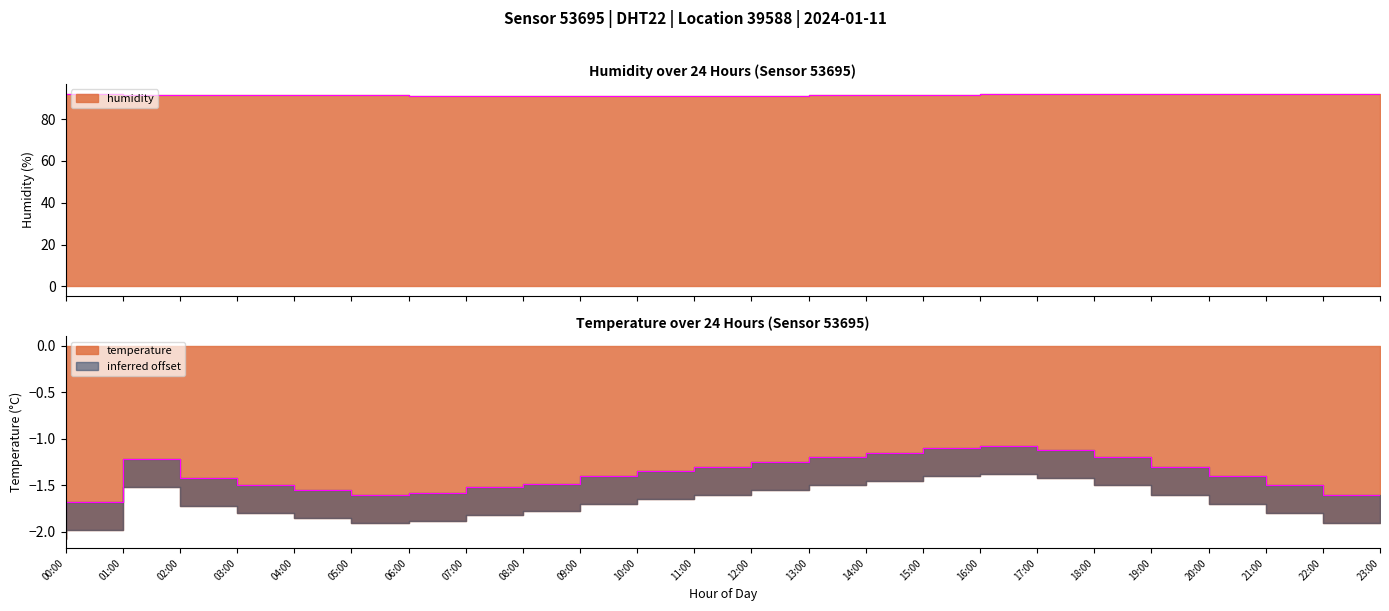

How many lines are shown in the chart?

2